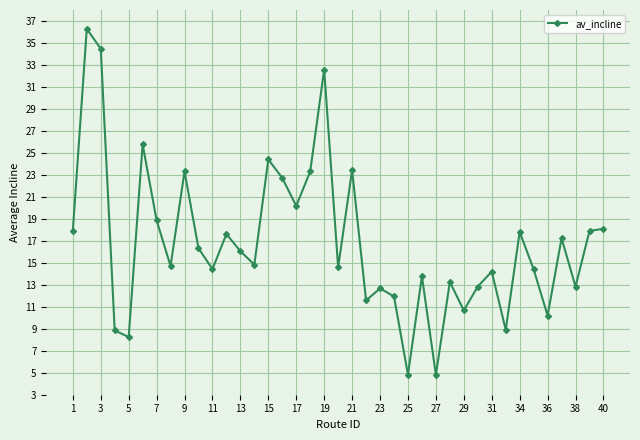

What is the value of the 9th point from the left?

23.3